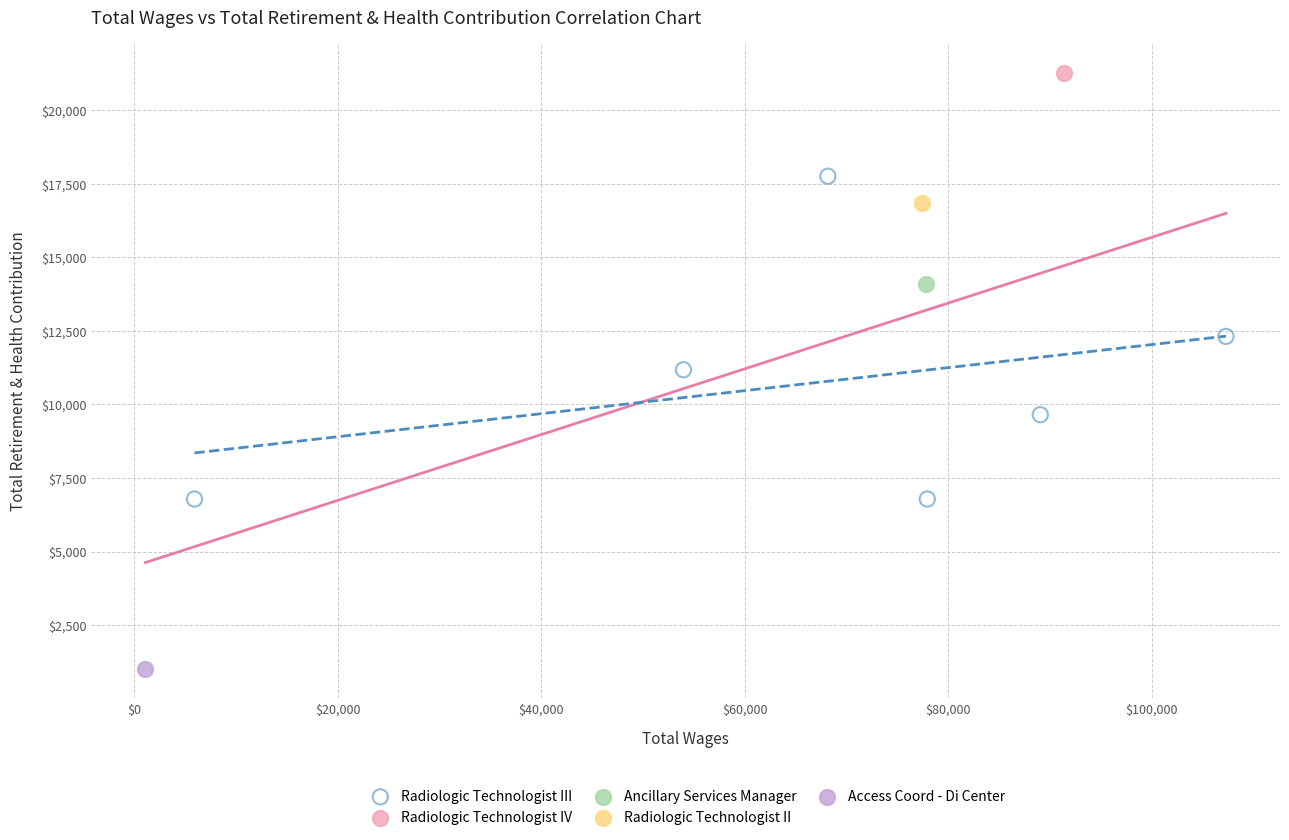

What are all the series names shown in the legend?

Radiologic Technologist III, Radiologic Technologist IV, Ancillary Services Manager, Radiologic Technologist II, Access Coord - Di Center